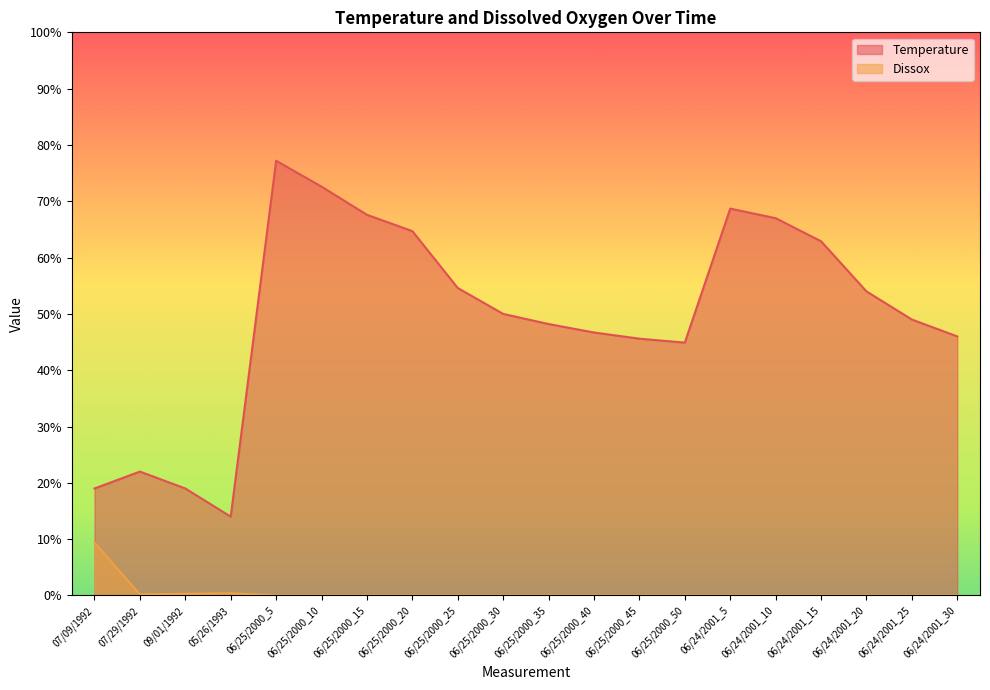

True or false: Temperature and Dissox intersect in this chart.

False